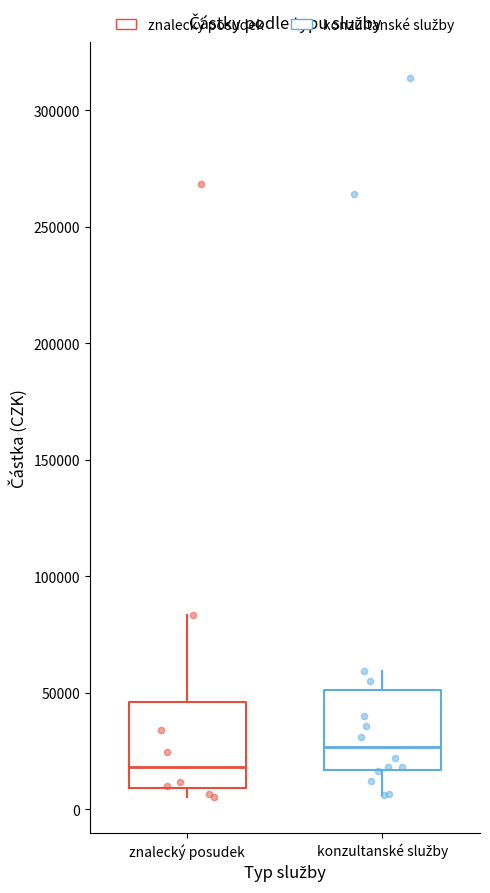

Which box's median line is the lowest?

znalecký posudek